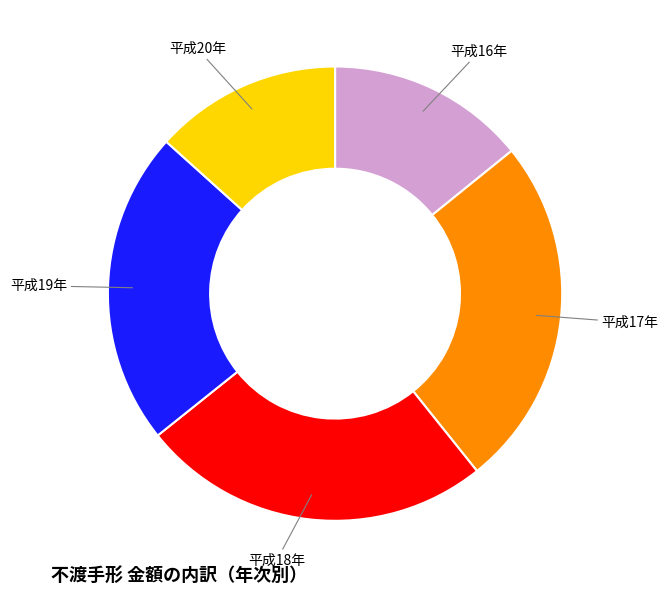

Is the sum of 平成19年 and 平成18年 greater than half?

No